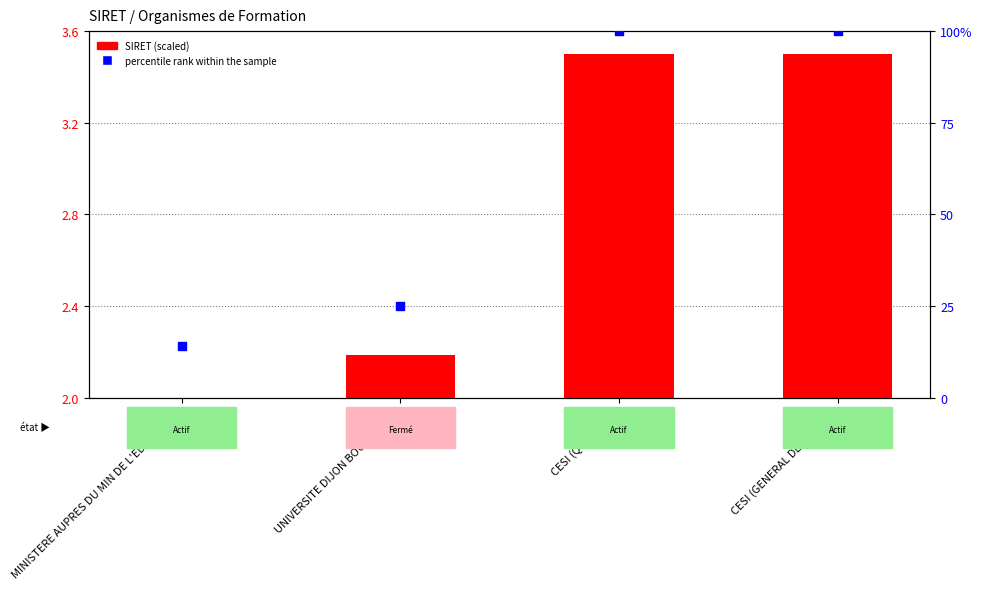

Which series has the widest spread of Y values?

percentile rank within the sample